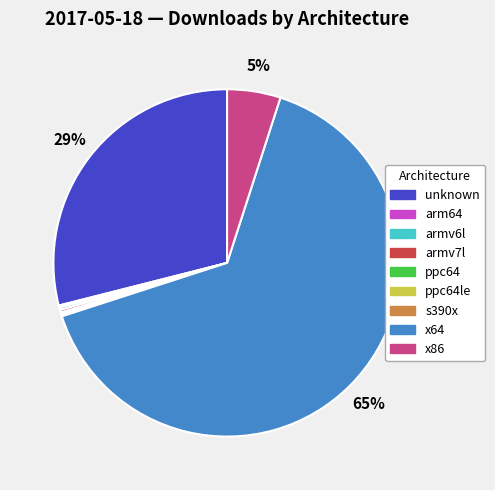

To the nearest percent, what is the average slice percentage?

11%